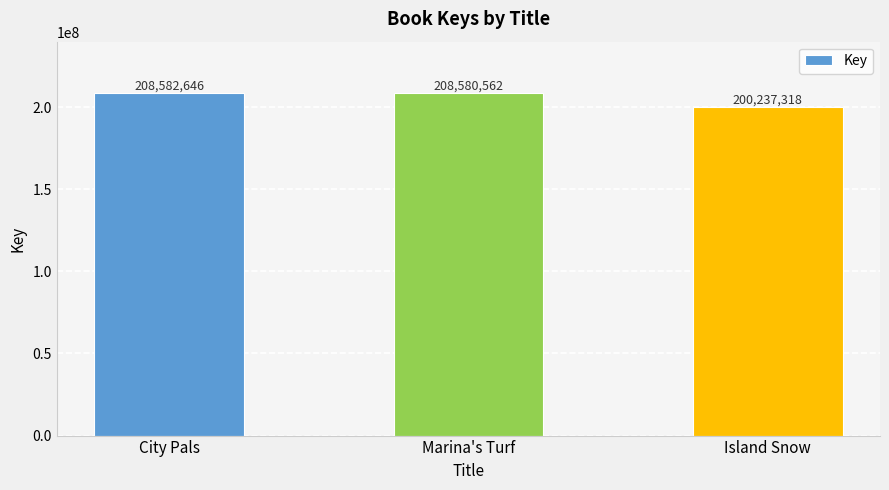

What is the label of the 3rd bar from the left?

Island Snow